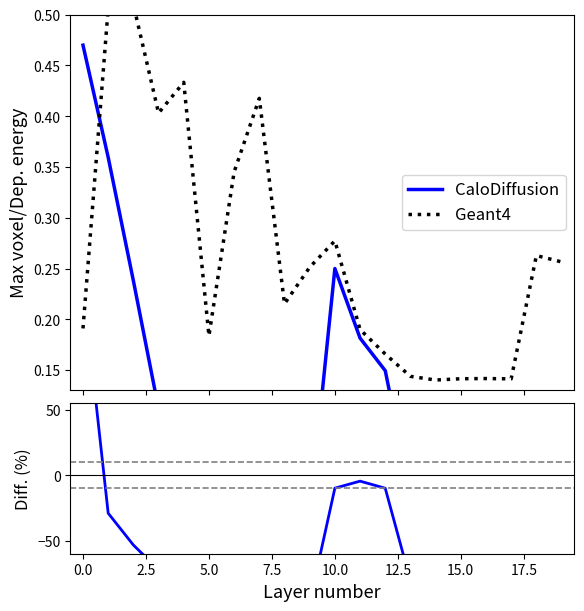

True or false: Geant4 and CaloDiffusion intersect in this chart.

True